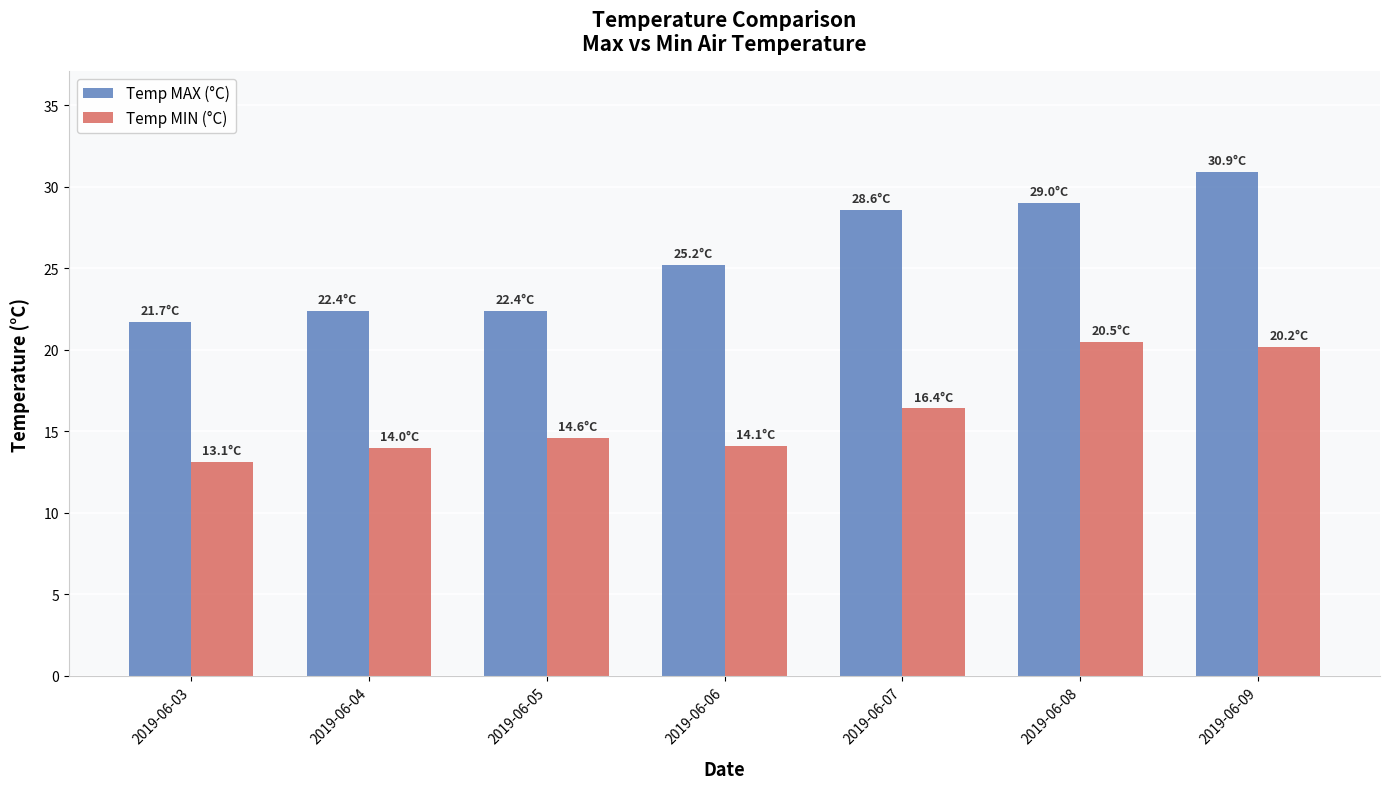

What is the sum of the Temp MAX (°C) values at 2019-06-08 and 2019-06-07?

57.6